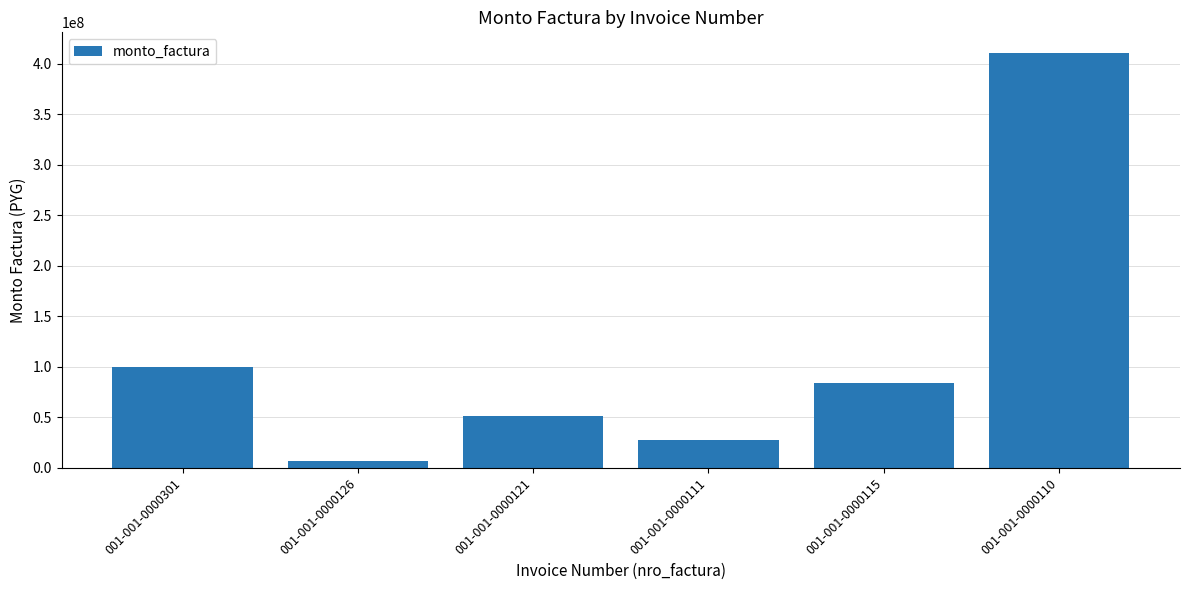

Reading left to right, what are all the values shown in this chart?

001-001-0000301=99882510	001-001-0000126=7107240	001-001-0000121=51250000	001-001-0000111=27358000	001-001-0000115=84532040	001-001-0000110=410662000